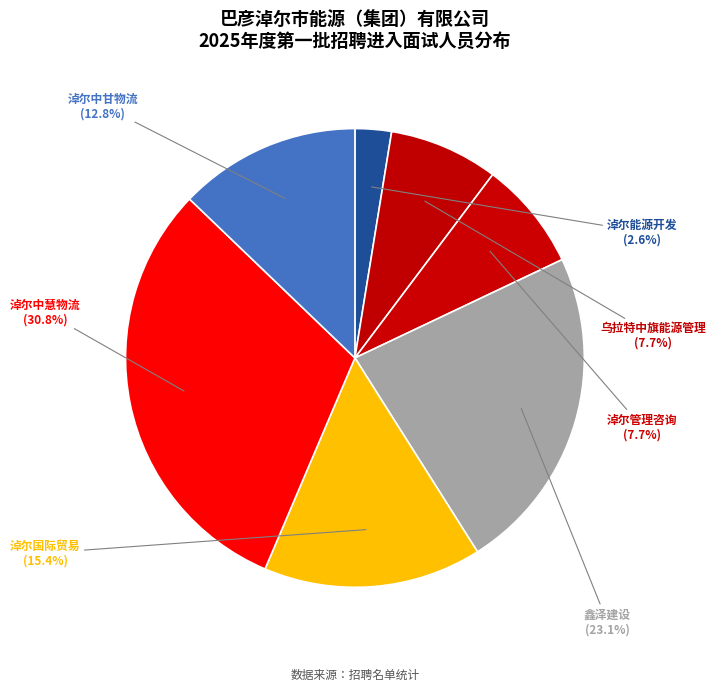

How many segments does this pie chart have?

7